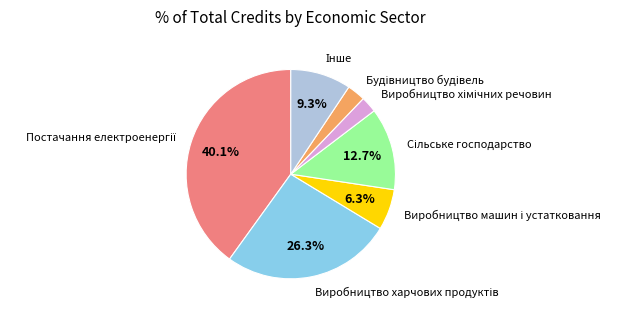

Is there any slice that represents more than half of the pie?

No